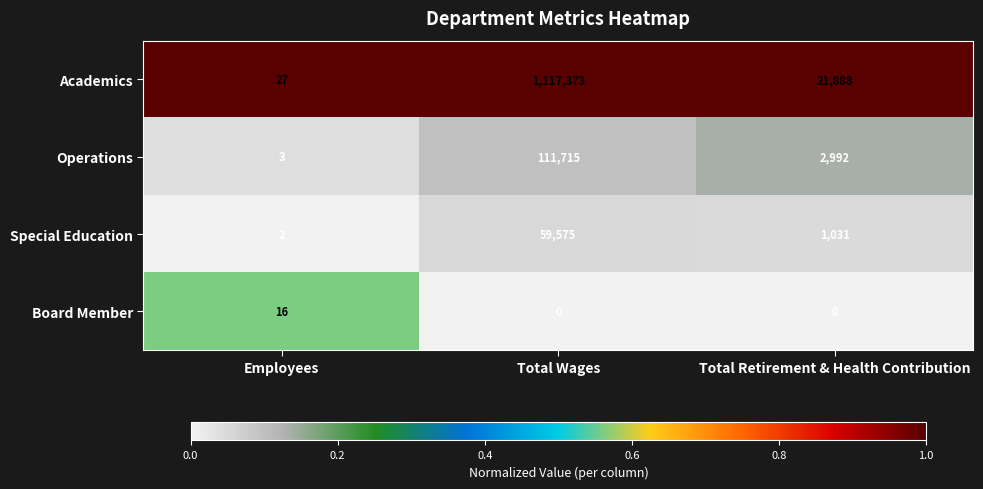

At which label does Special Education first exceed 1031?

Total Wages